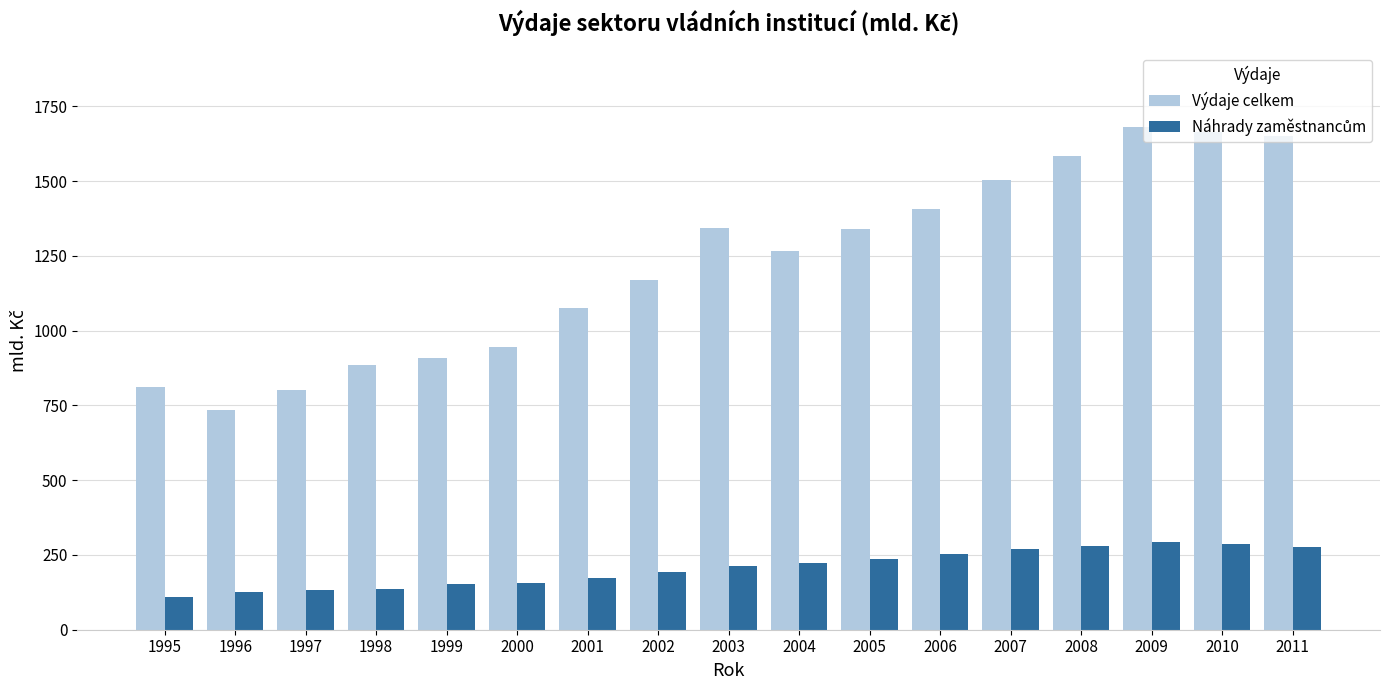

What is the difference between the Výdaje celkem values at 1996 and 1997?

68.4